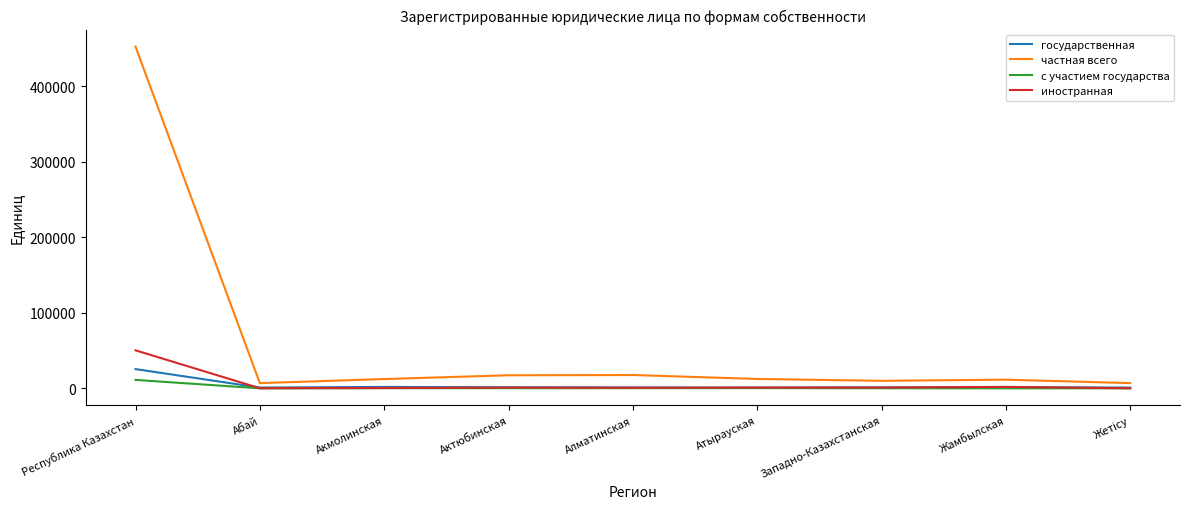

Which series has the largest range (max minus min)?

частная всего